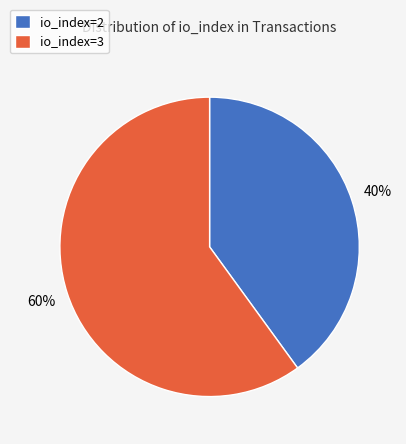

To the nearest percent, what is the difference between the largest and smallest slice percentages?

20%